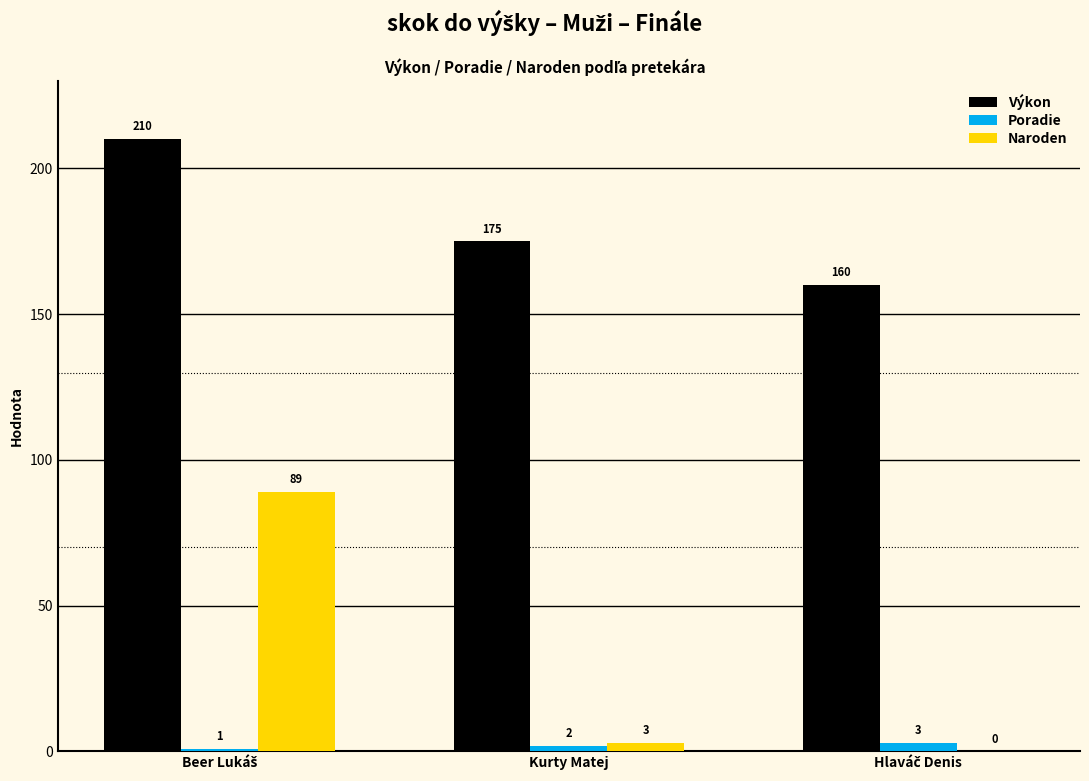

What is the average value of the Naroden series?

31